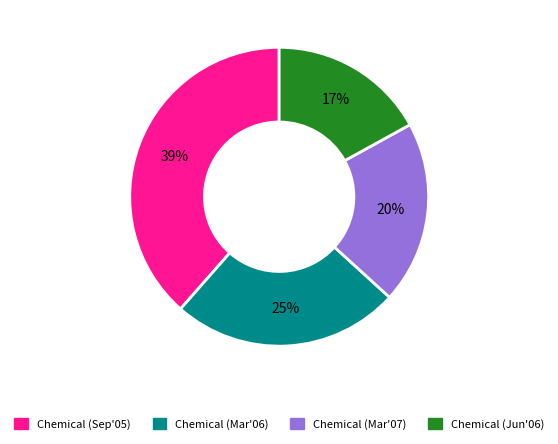

How many slices are in this pie chart?

4